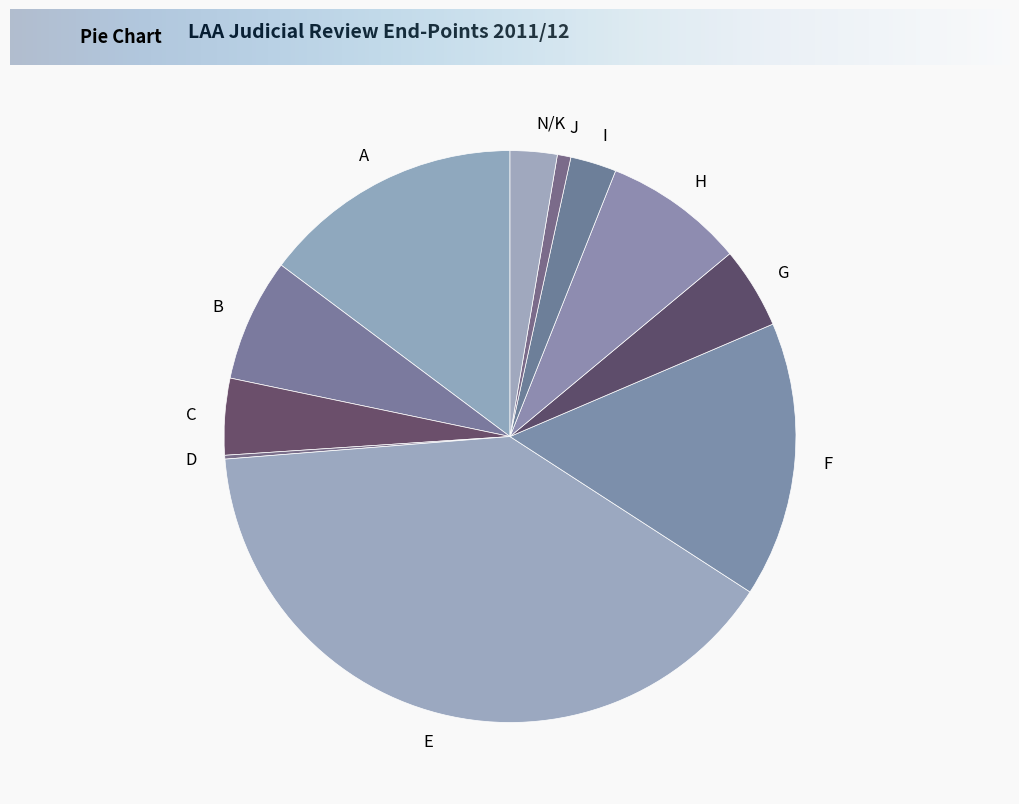

Is there a majority slice in this chart?

No